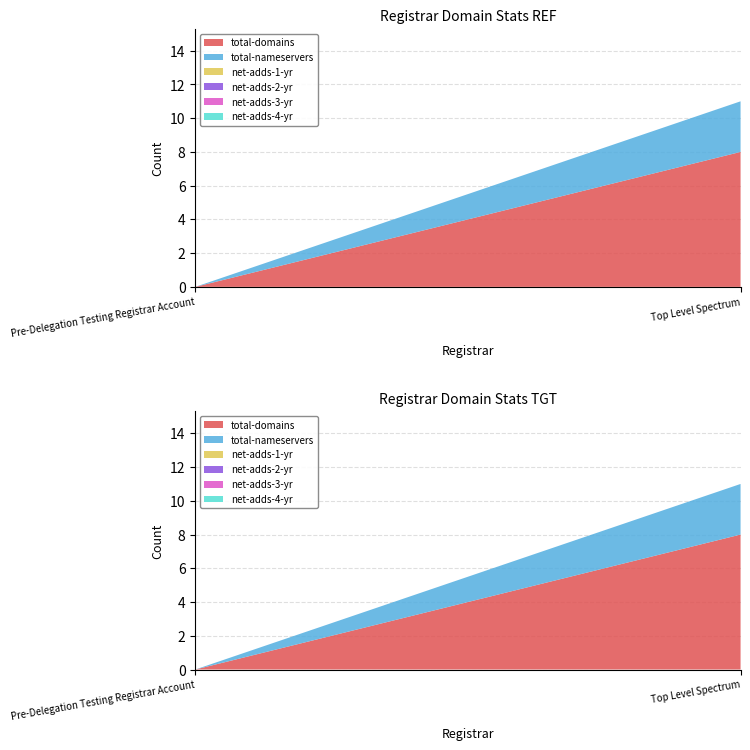

Reading left to right, what are all the values shown in this chart?

total-domains: Pre-Delegation Testing Registrar Account=0	Top Level Spectrum=8
total-nameservers: Pre-Delegation Testing Registrar Account=0	Top Level Spectrum=3
net-adds-1-yr: Pre-Delegation Testing Registrar Account=0	Top Level Spectrum=0
net-adds-2-yr: Pre-Delegation Testing Registrar Account=0	Top Level Spectrum=0
net-adds-3-yr: Pre-Delegation Testing Registrar Account=0	Top Level Spectrum=0
net-adds-4-yr: Pre-Delegation Testing Registrar Account=0	Top Level Spectrum=0